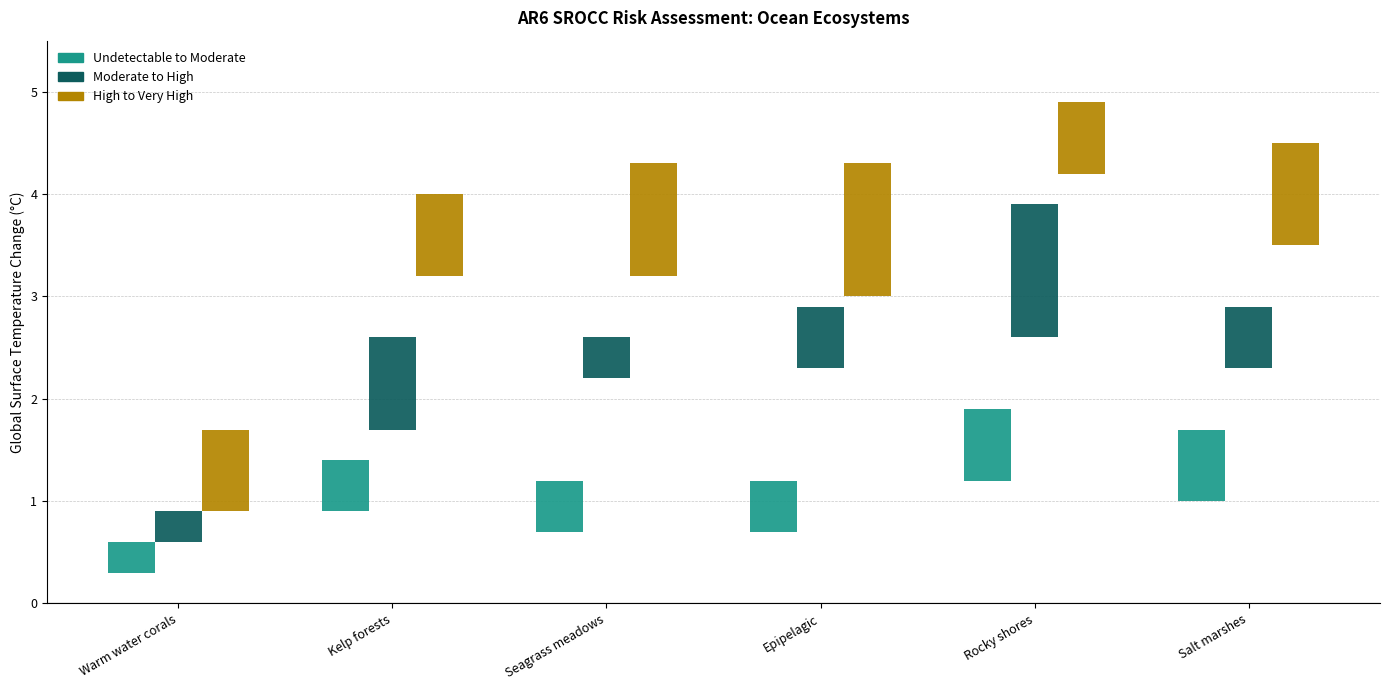

At which label does Undetectable to Moderate reach its minimum?

Warm water corals